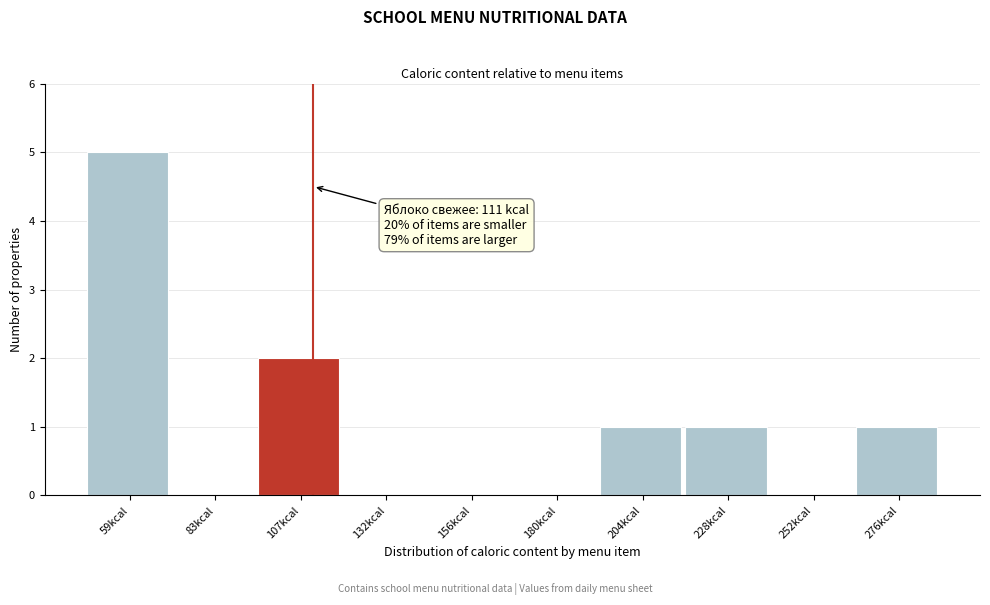

Over which range of the x-axis is the bar tallest?

45 to 70